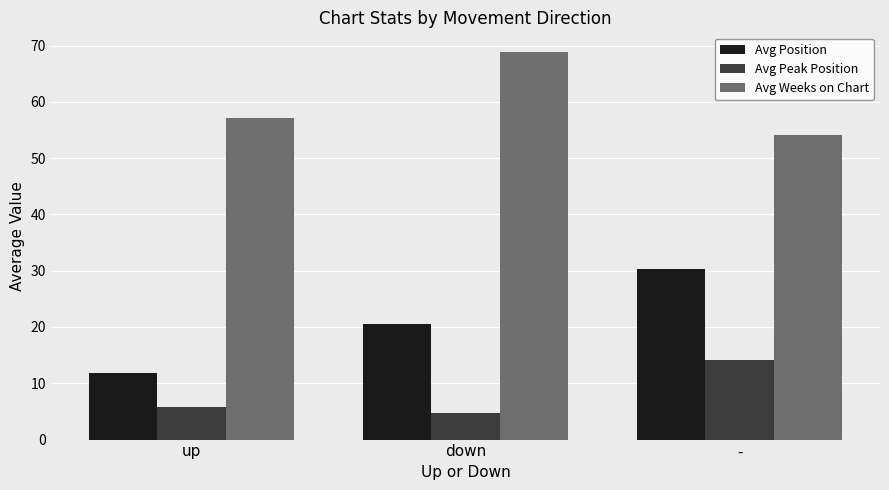

Between down and -, which series saw the biggest shift?

Avg Weeks on Chart